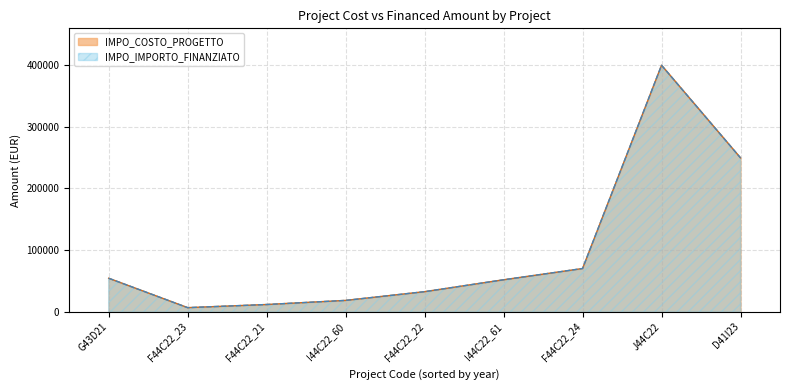

True or false: IMPO_COSTO_PROGETTO and IMPO_IMPORTO_FINANZIATO cross at least once.

False